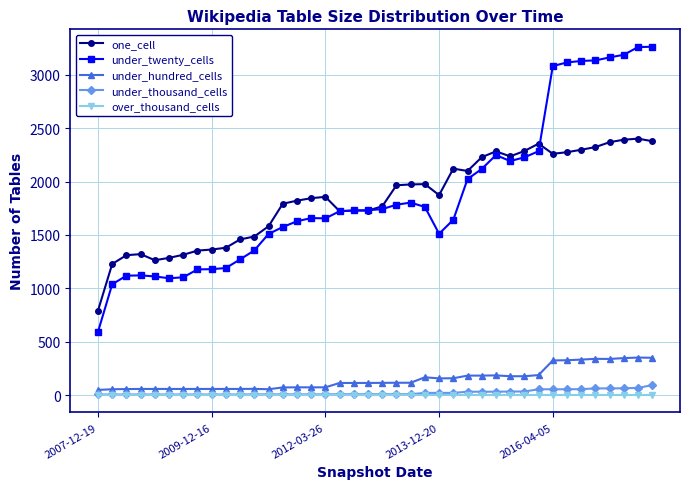

What is the difference between the maximum and minimum values in the under_thousand_cells series?

88